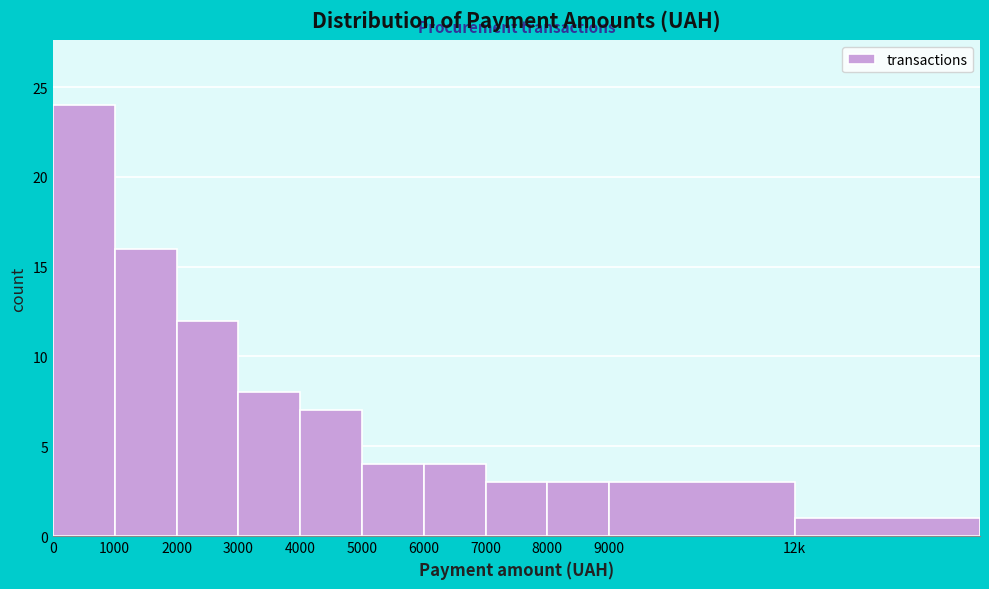

Reading left to right, list all the values displayed in this chart.

24	16	12	8	7	4	4	3	3	3	1